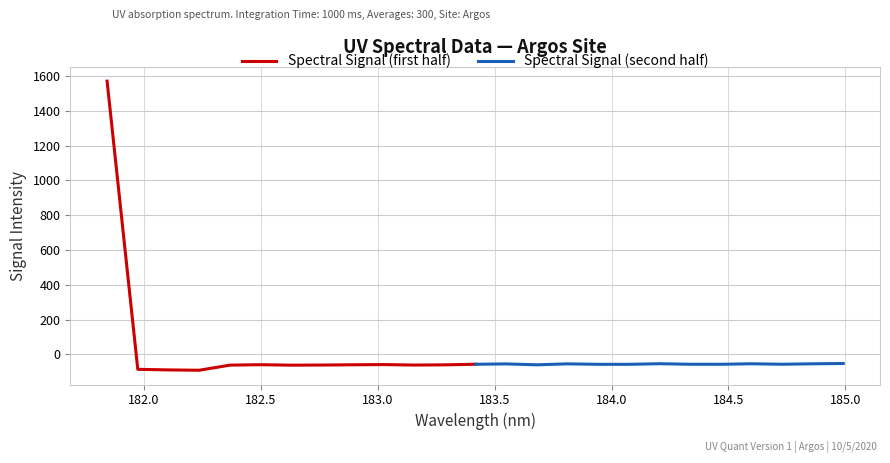

What is the minimum value for Spectral Signal (first half)?

-91.5